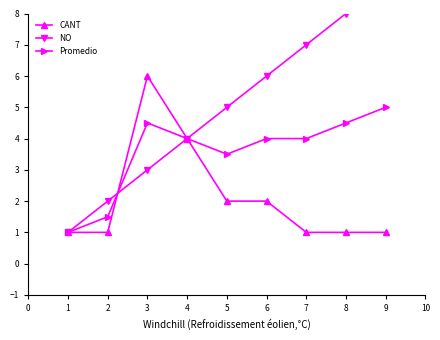

How many interior local valleys does the Promedio series have?

1